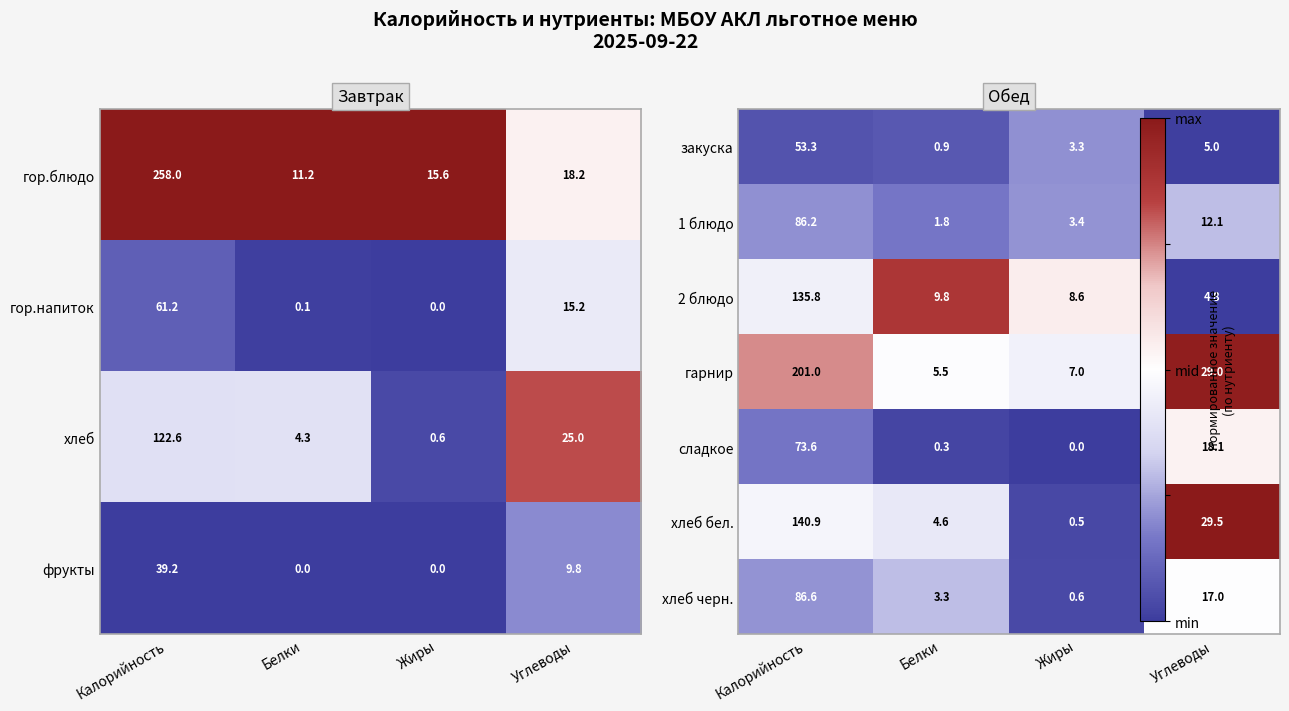

Where does the гор.блюдо series first go above 18?

Калорийность